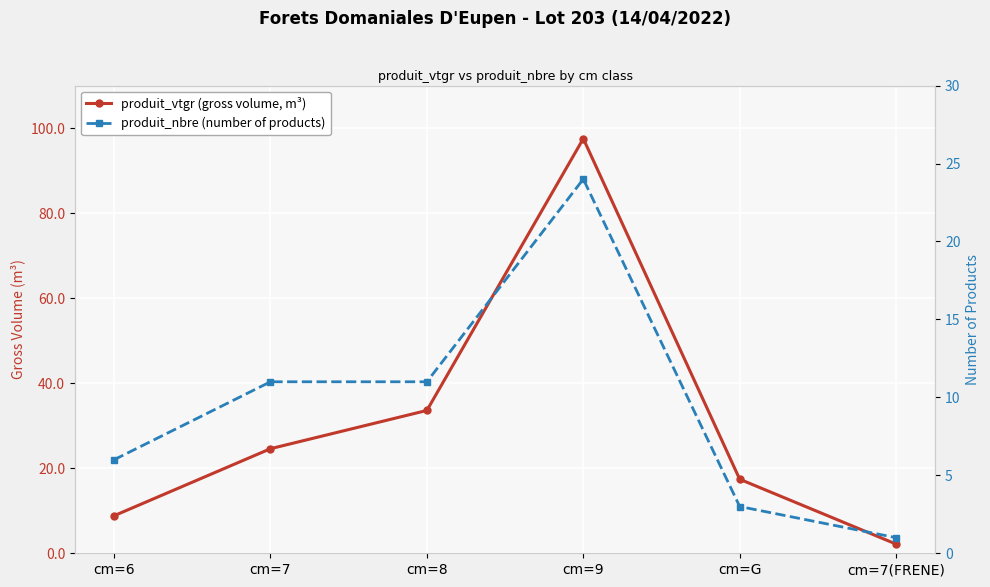

How many interior local peaks does the produit_vtgr (gross volume, m³) series have?

1